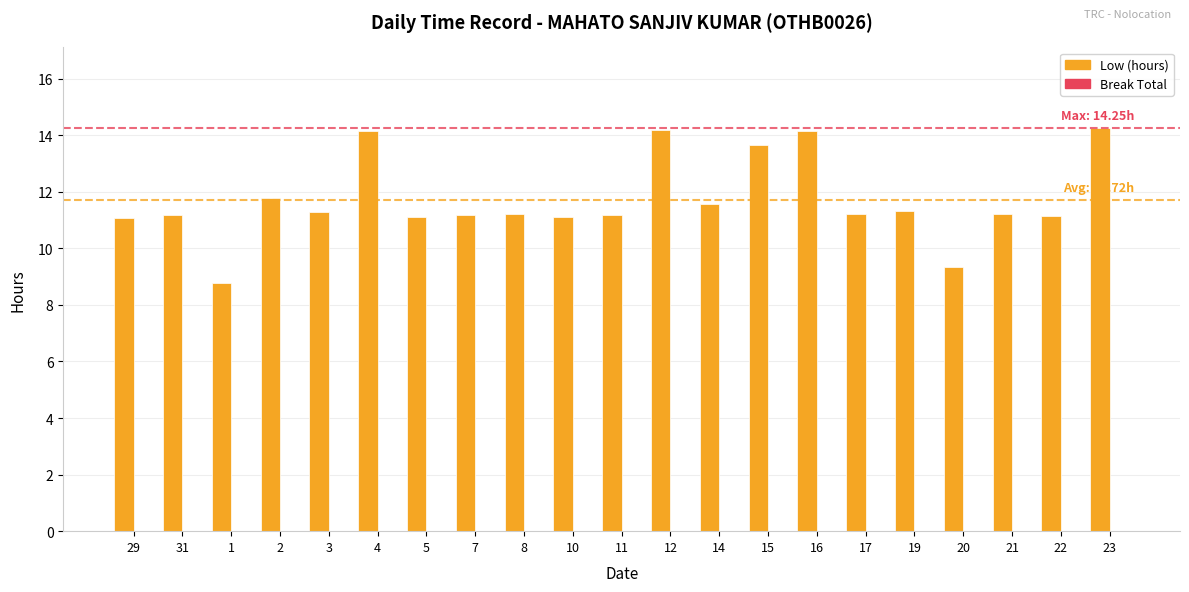

Between 31 and 1, which is larger?

31